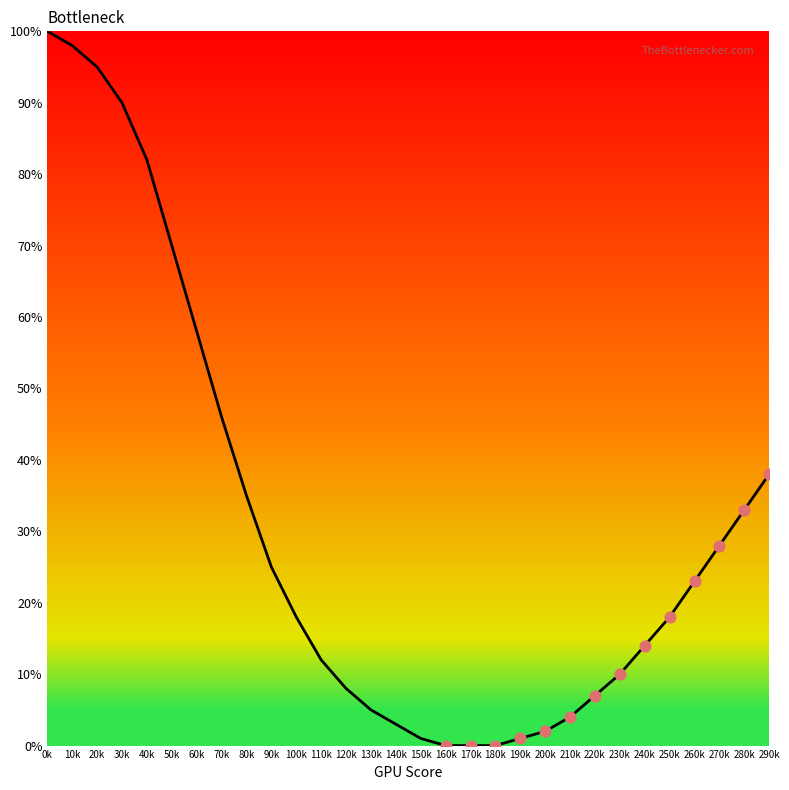

What is the change in value from 40k to 230k?

-72